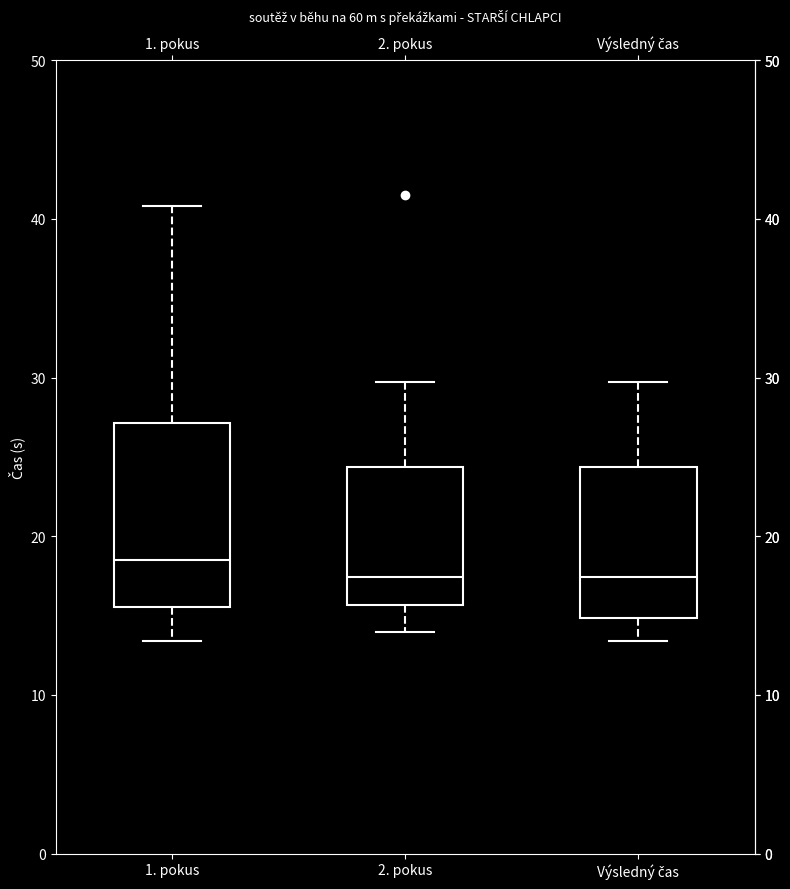

Where does the lower whisker of the box for Výsledný čas end on the y-axis? The values are not printed on the chart, so give them approximately, as read against the axis.

13